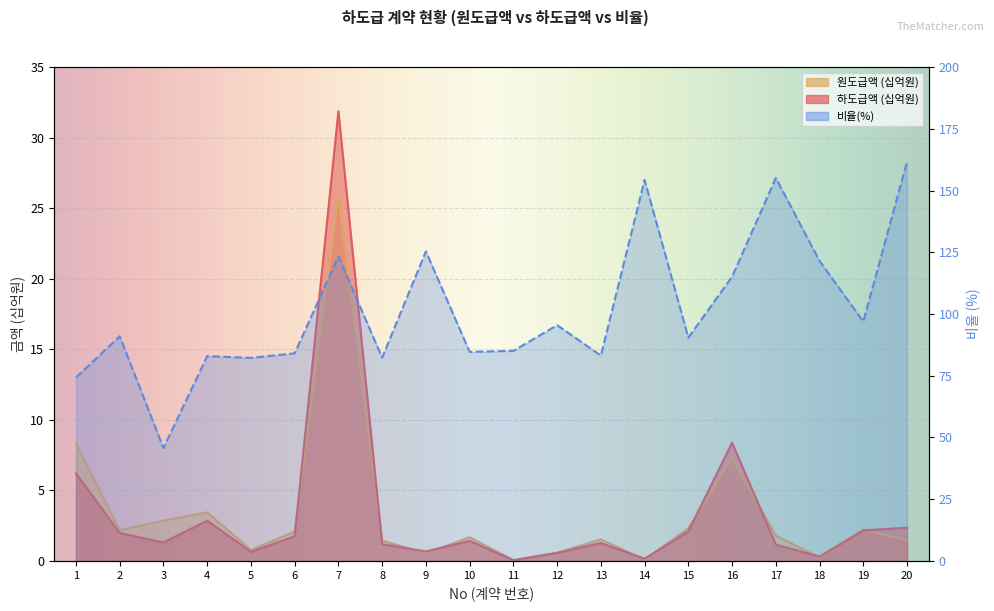

At which category does 원도급액 reach its first local valley?

2